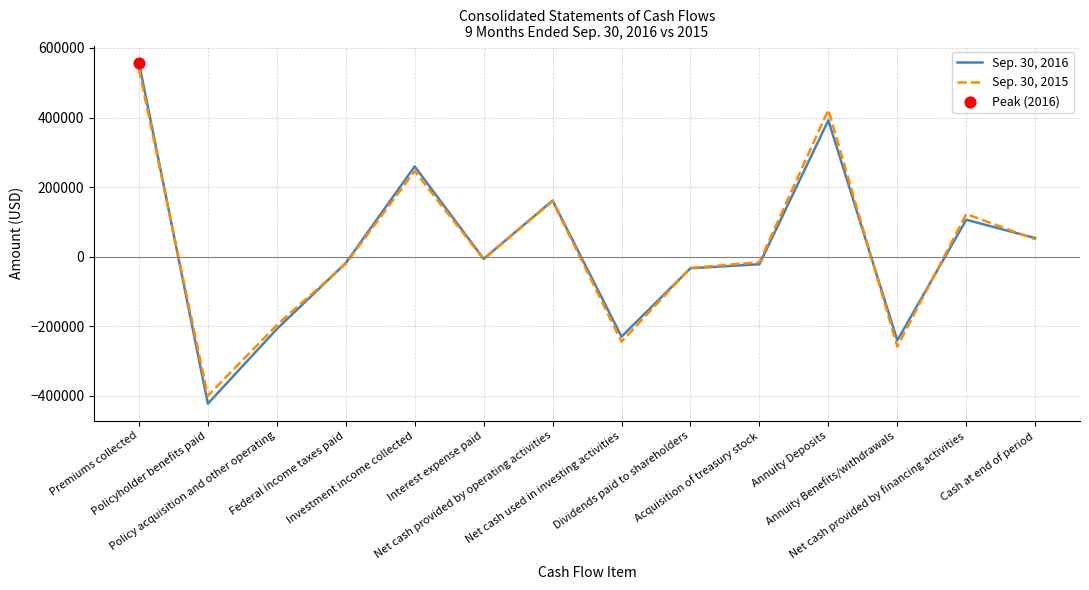

Which series has the widest spread of values?

Sep. 30, 2016